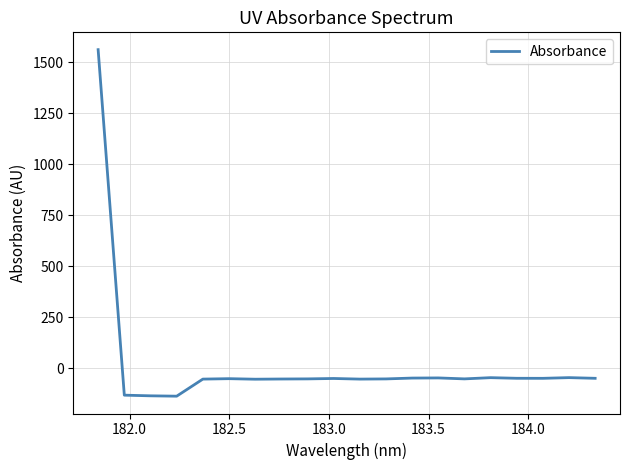

What is the greatest value displayed?

1562.4